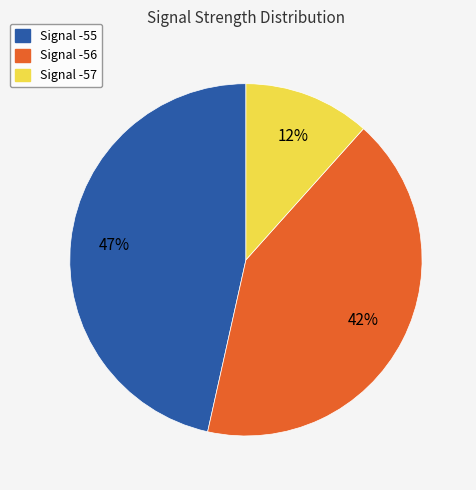

How many segments does this pie chart have?

3